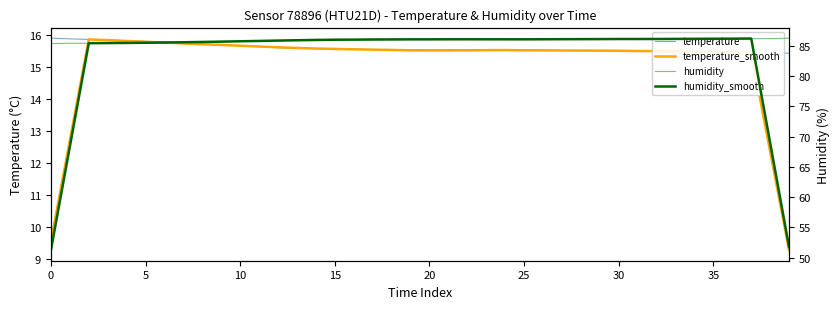

True or false: temperature_smooth and humidity cross at least once.

False